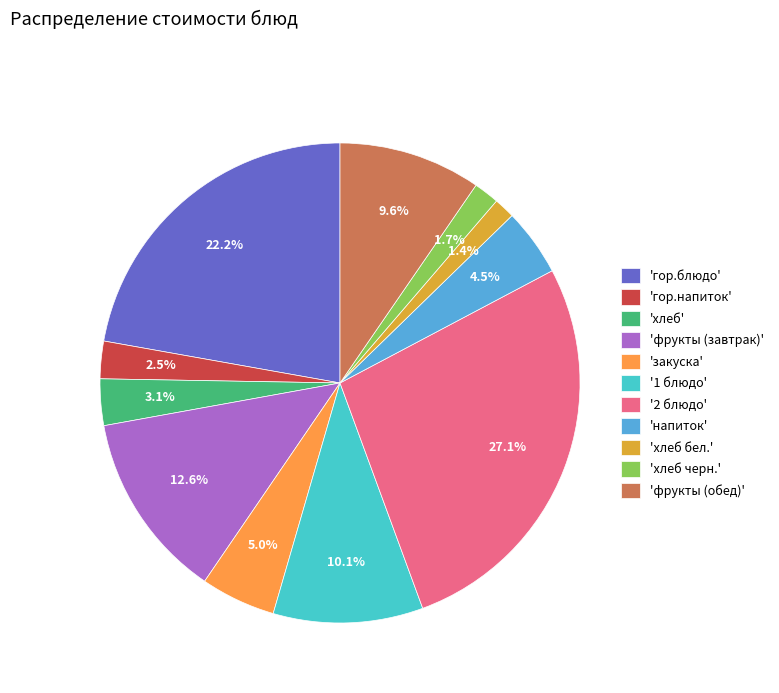

What is the largest slice in the pie chart?

'2 блюдо'